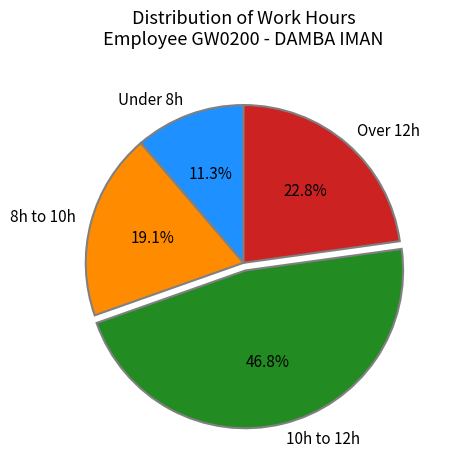

What is the largest slice in the pie chart?

10h to 12h